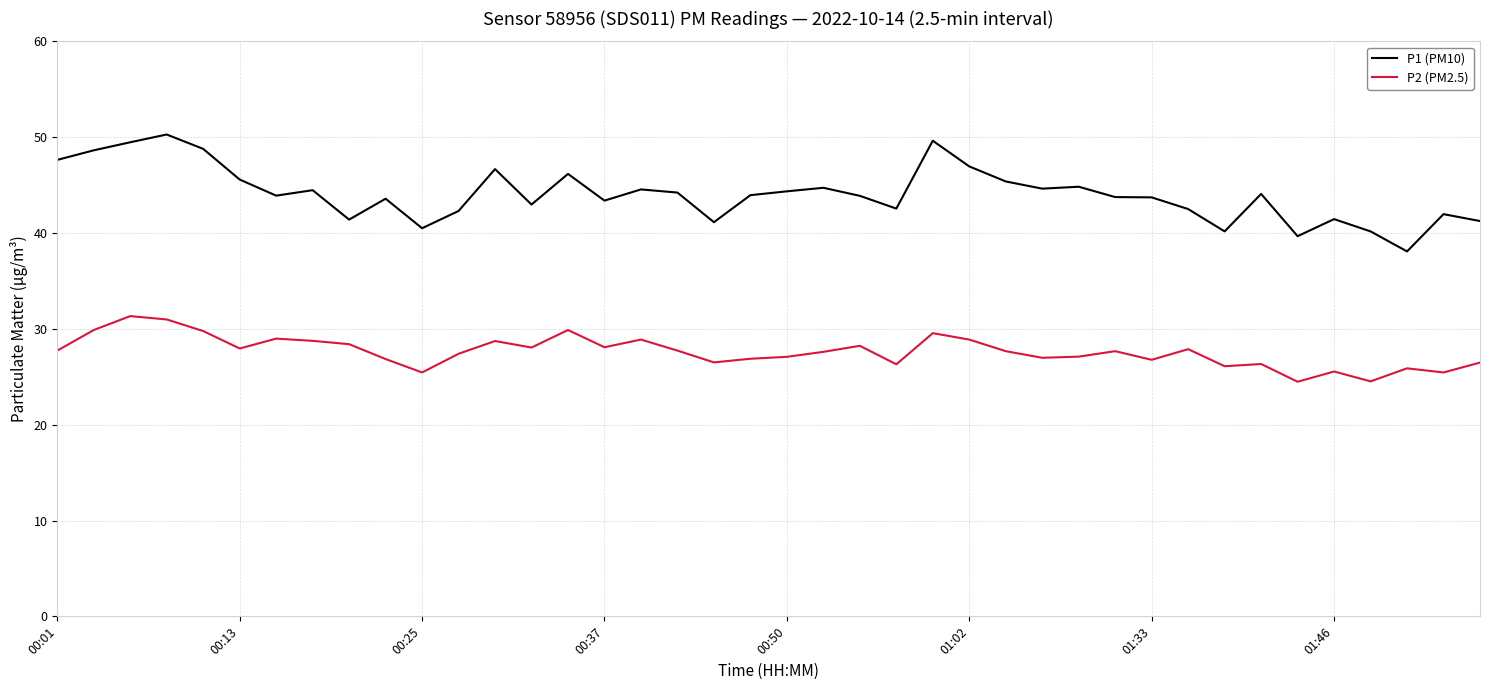

Which series has the largest total across all categories?

P1 (PM10)